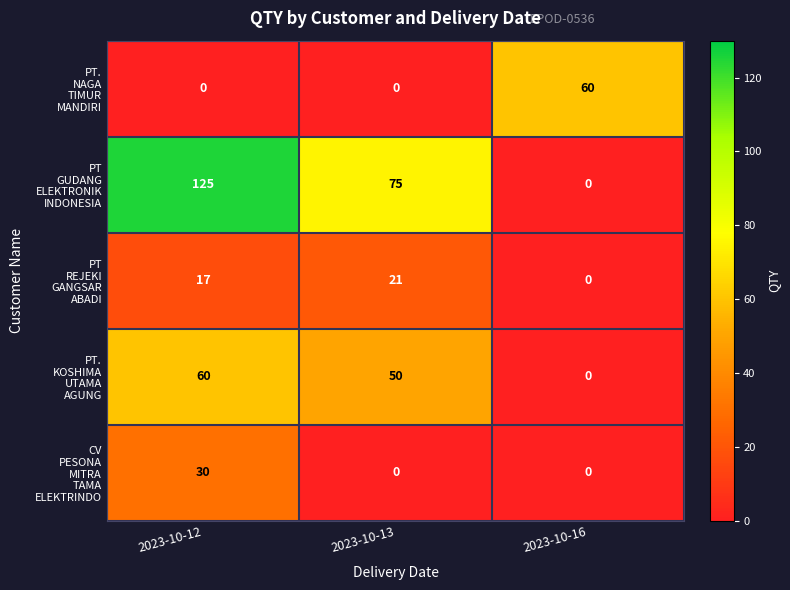

At how many categories does at least one series exceed 89?

1